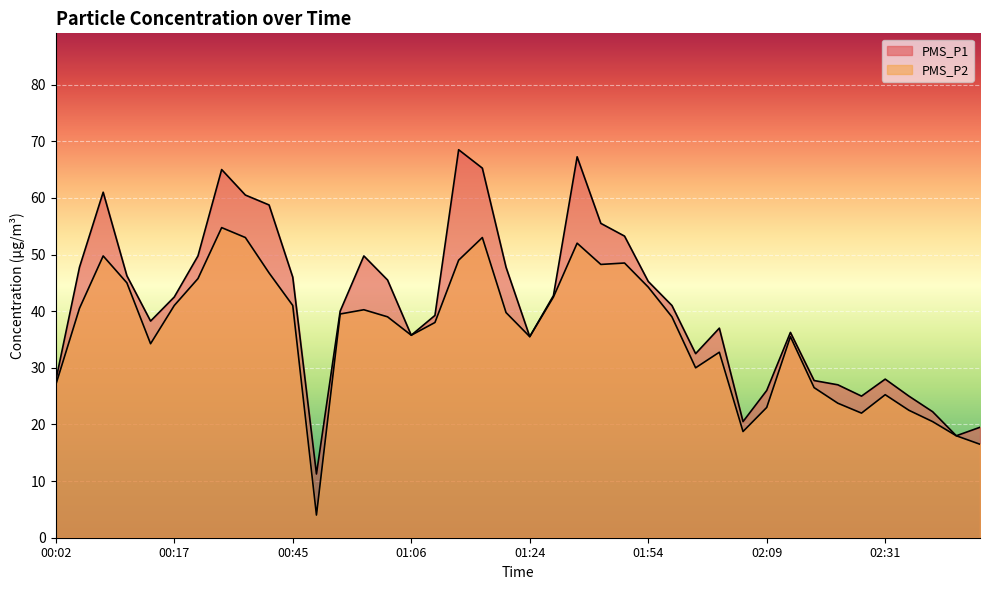

How many values in the PMS_P1 series exceed 41?

19